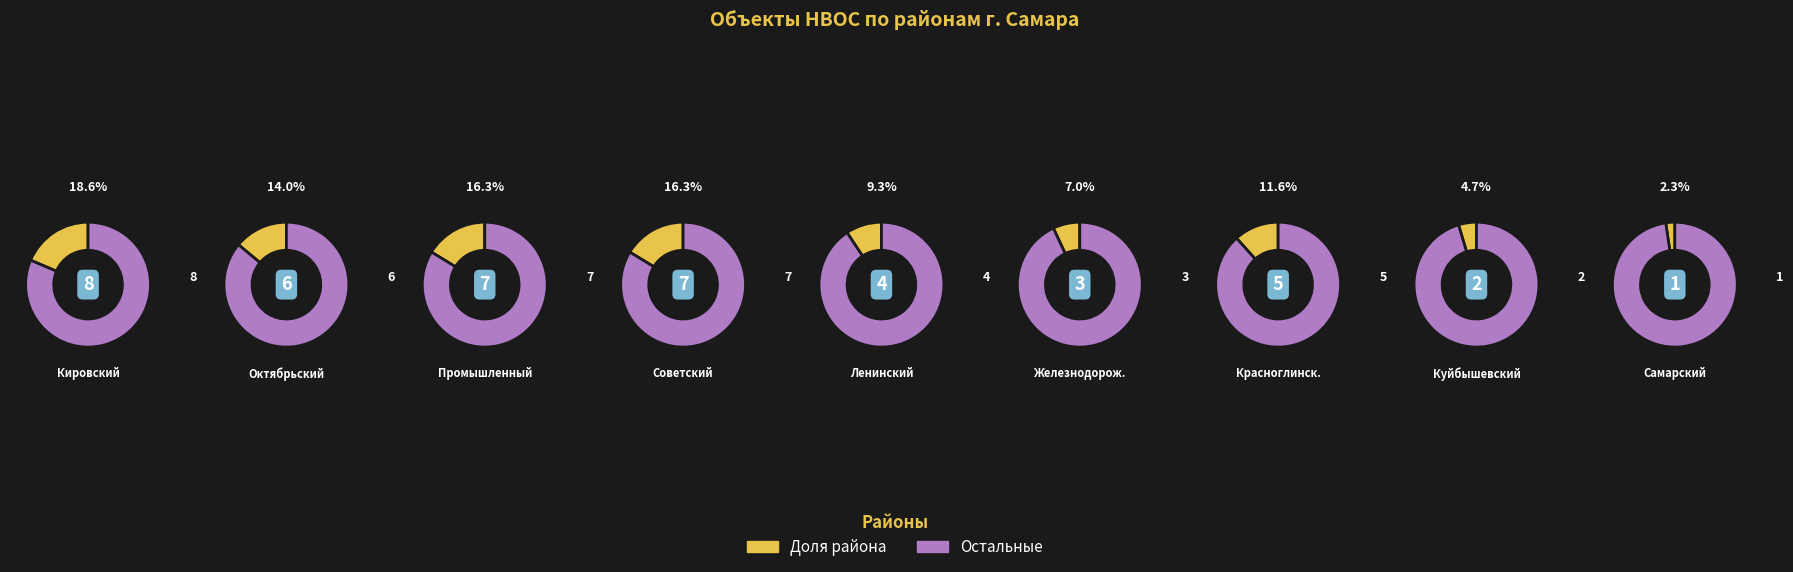

What is the ratio of the value at Самарский to the value at Куйбышевский?

0.5